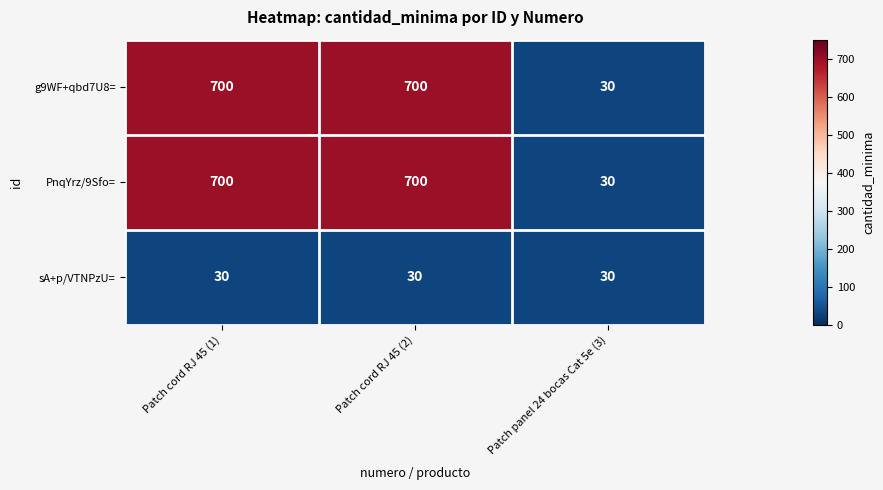

Reading left to right, transcribe all the data shown in this chart.

g9WF+qbd7U8=: 700	700	30
PnqYrz/9Sfo=: 700	700	30
sA+p/VTNPzU=: 30	30	30